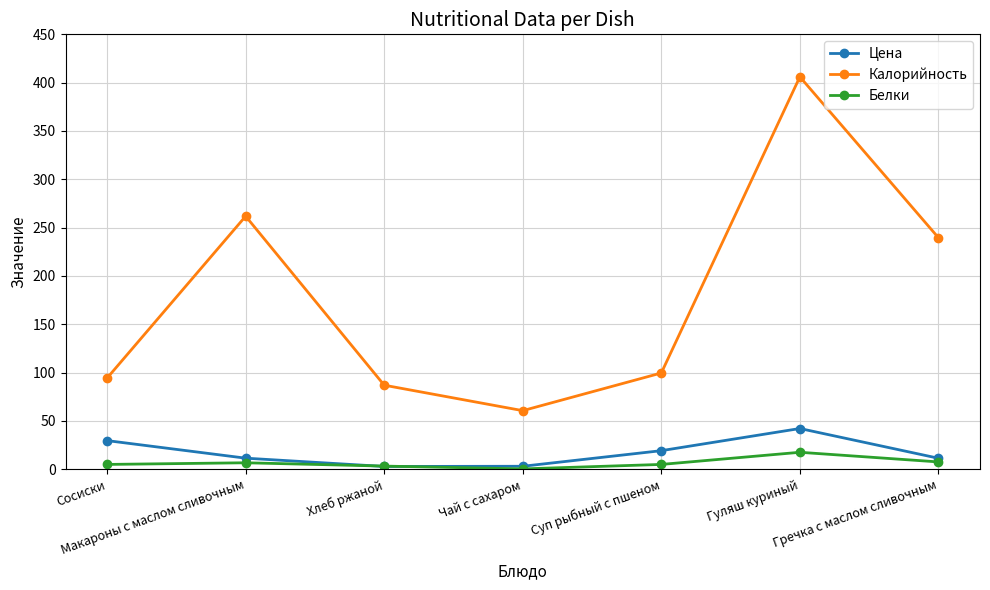

What is the maximum value for Белки?

17.6